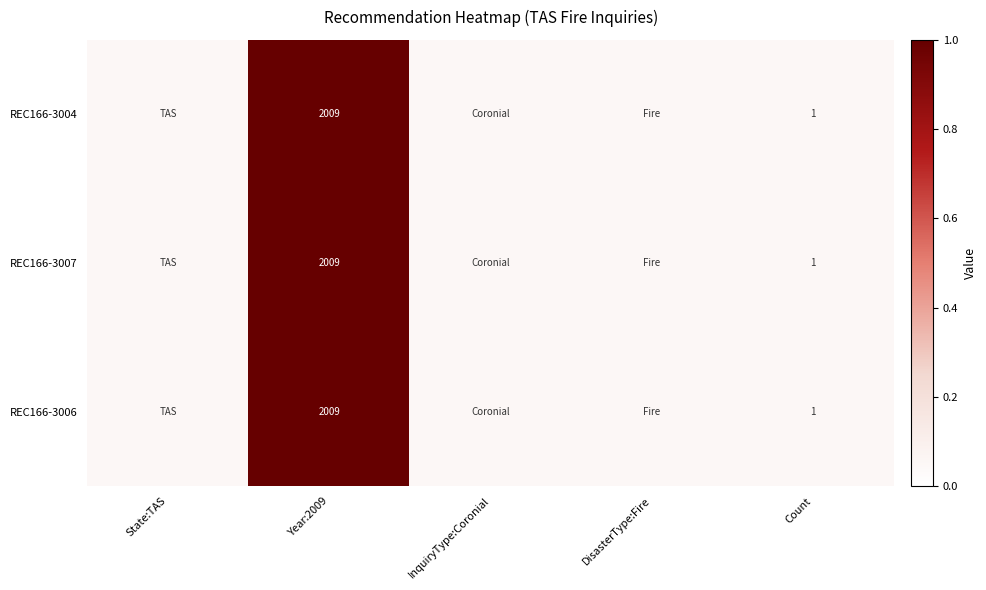

Which has a higher value, DisasterType:Fire or Year:2009?

Year:2009